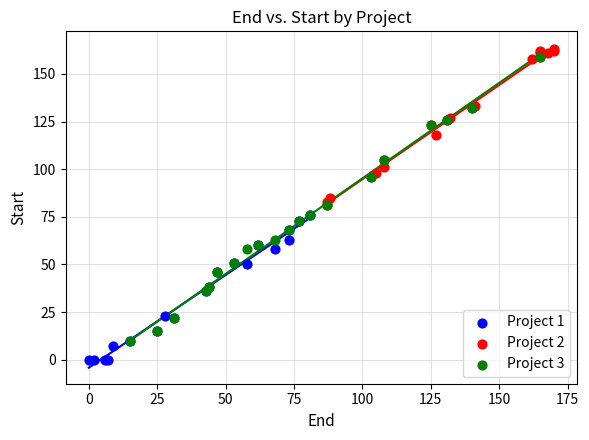

Which series reaches the minimum Y coordinate?

Project 1